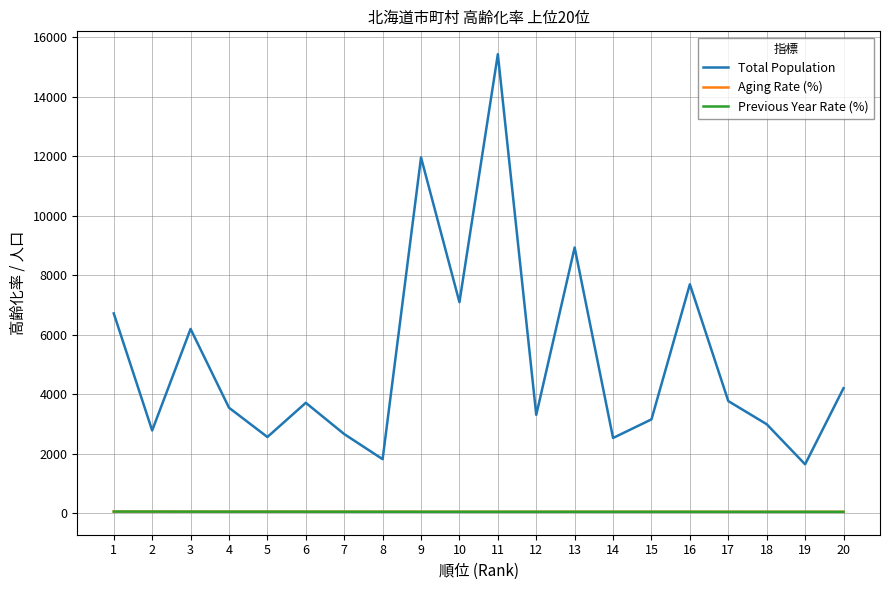

What is the maximum value shown in the chart?

15426.0